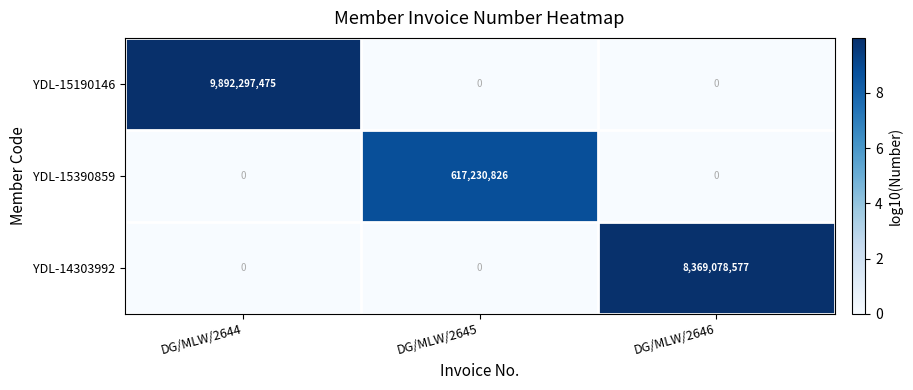

At which category is the sum across all series the highest?

DG/MLW/2644